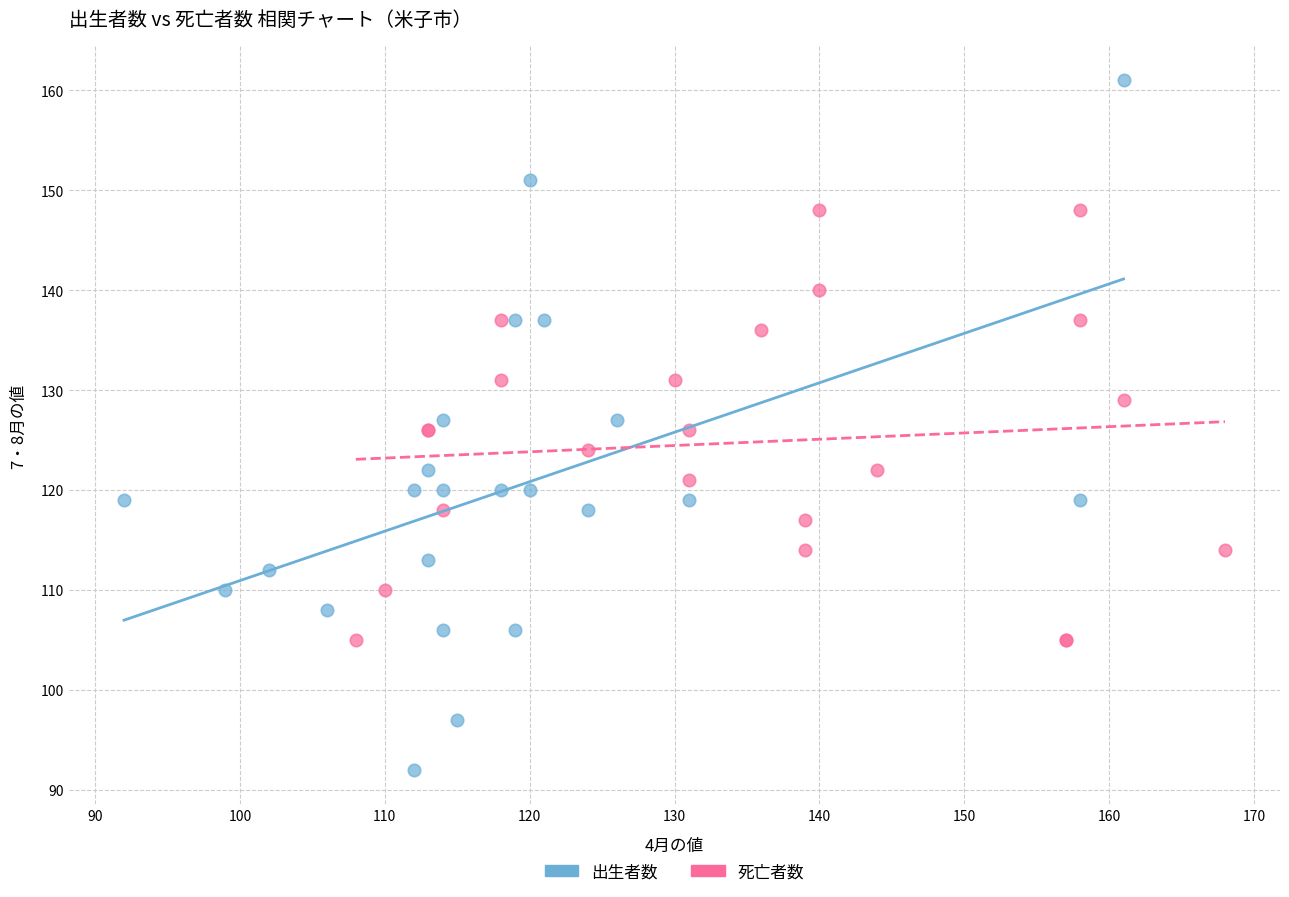

Which series reaches the maximum Y coordinate?

出生者数